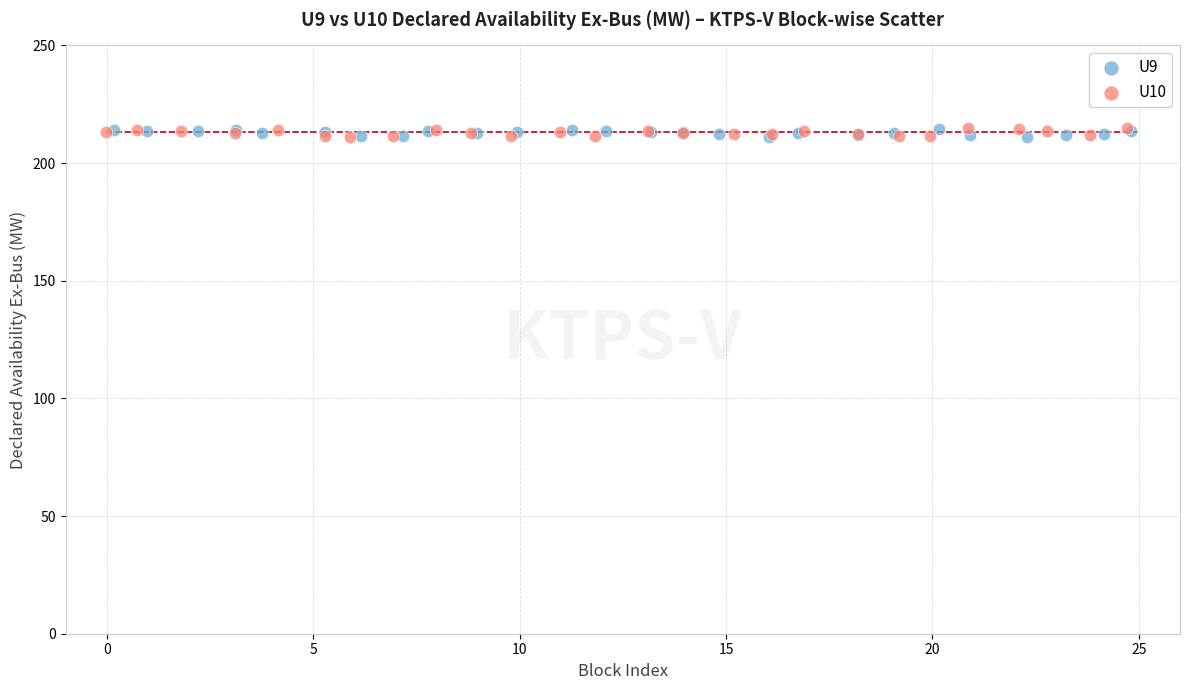

What are all the series names shown in the legend?

U9, U10